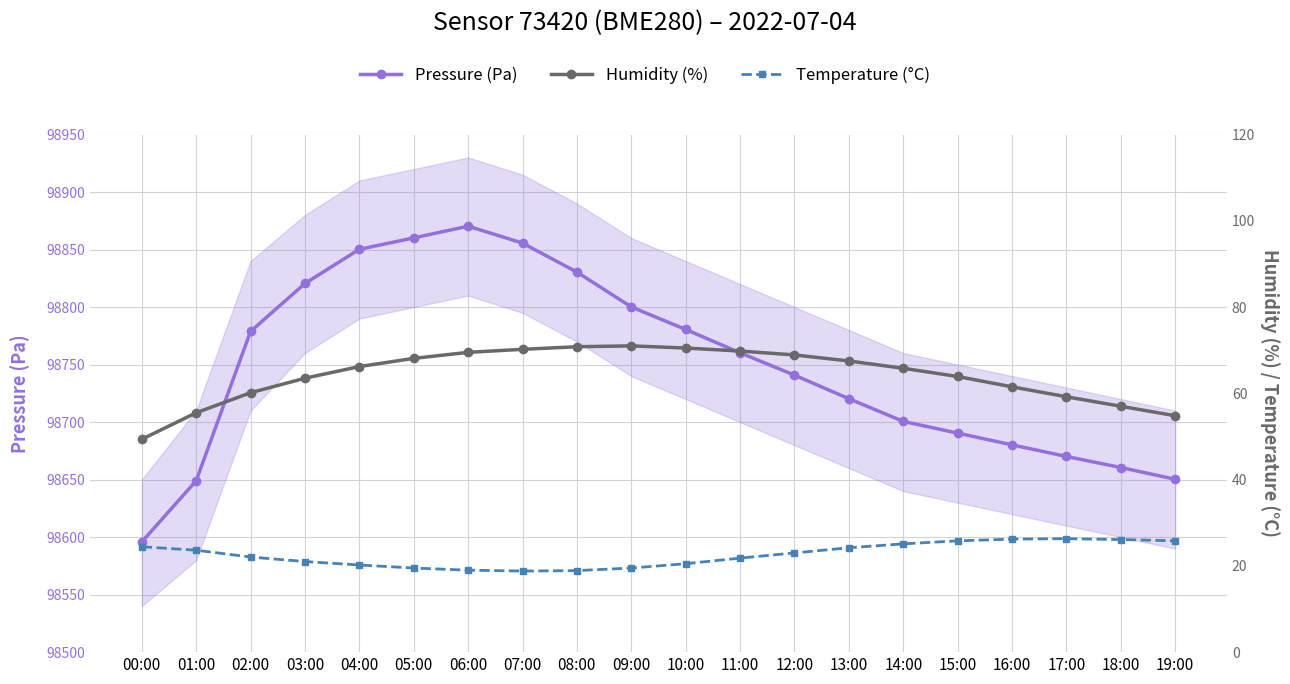

What is the spread (max minus min) of values at 04:00?

98830.0